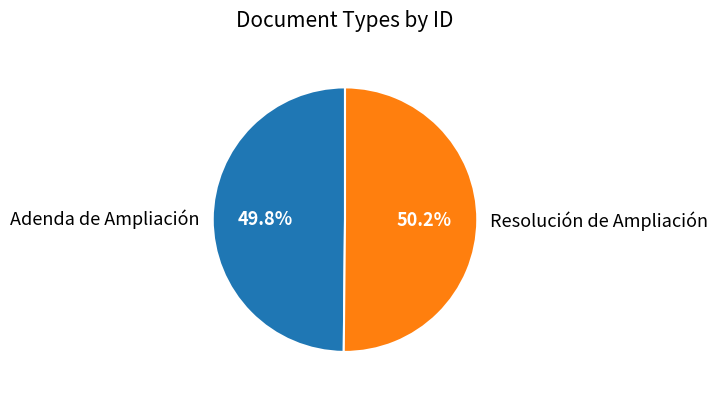

Combined, what portion of the pie is Resolución de Ampliación and Adenda de Ampliación?

100.0%